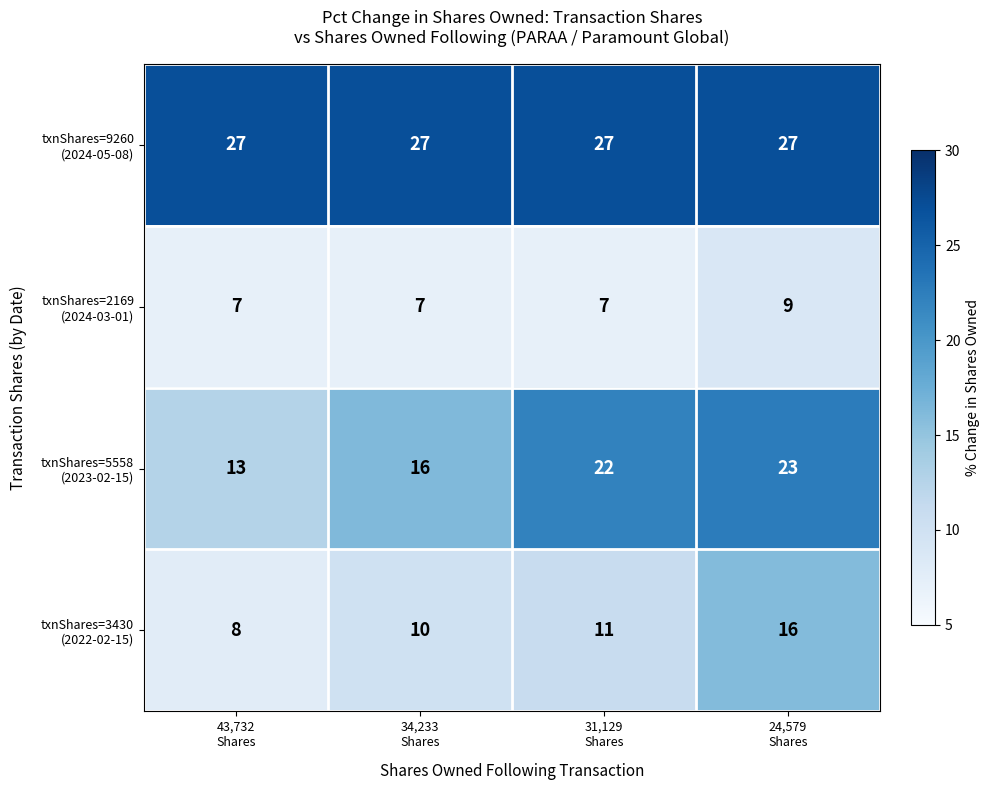

What is the smallest value displayed?

7